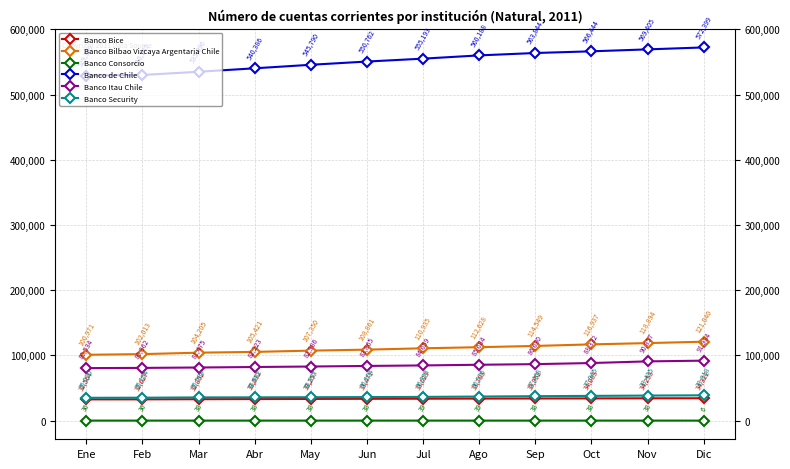

How many categories are shown in the chart?

12